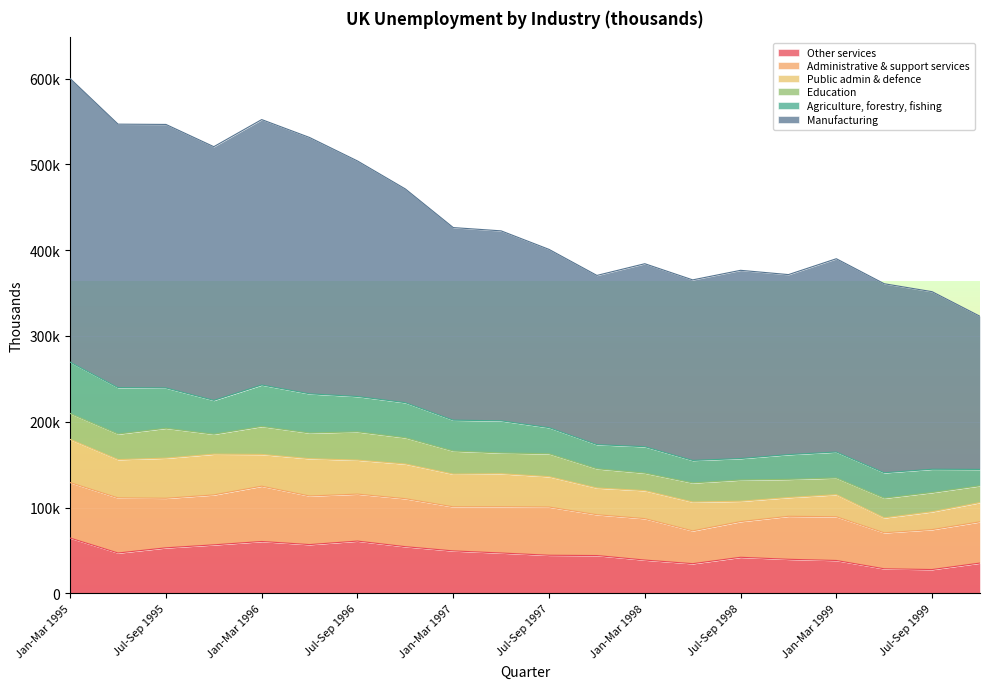

Count the number of categories in the chart.

20